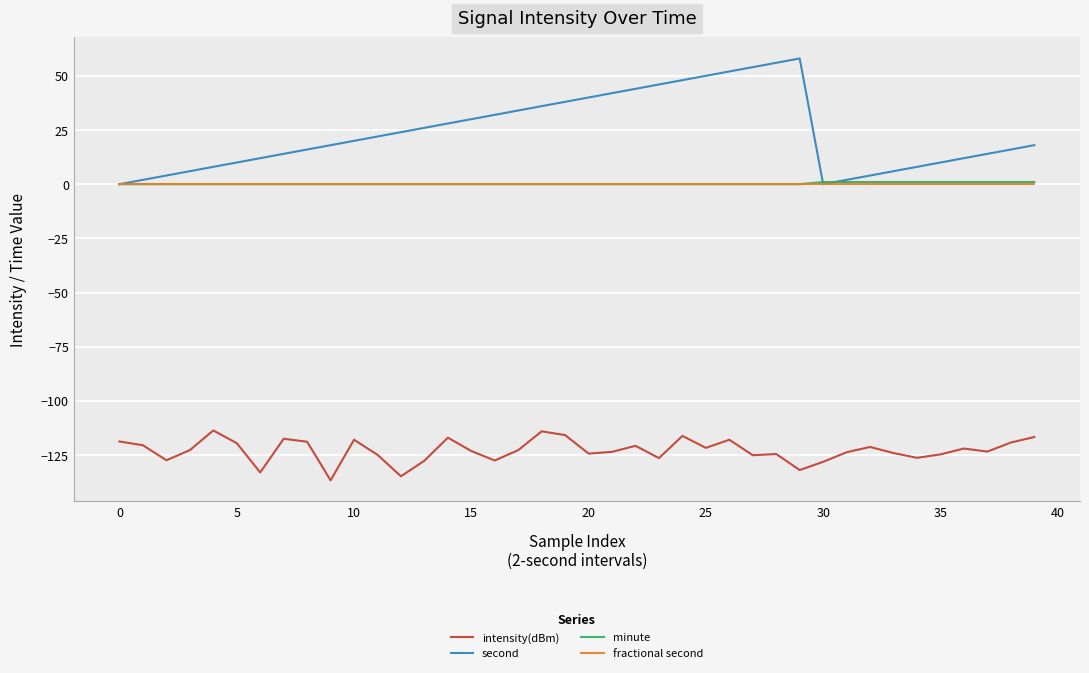

What is the lowest value of the intensity(dBm) series?

-136.6